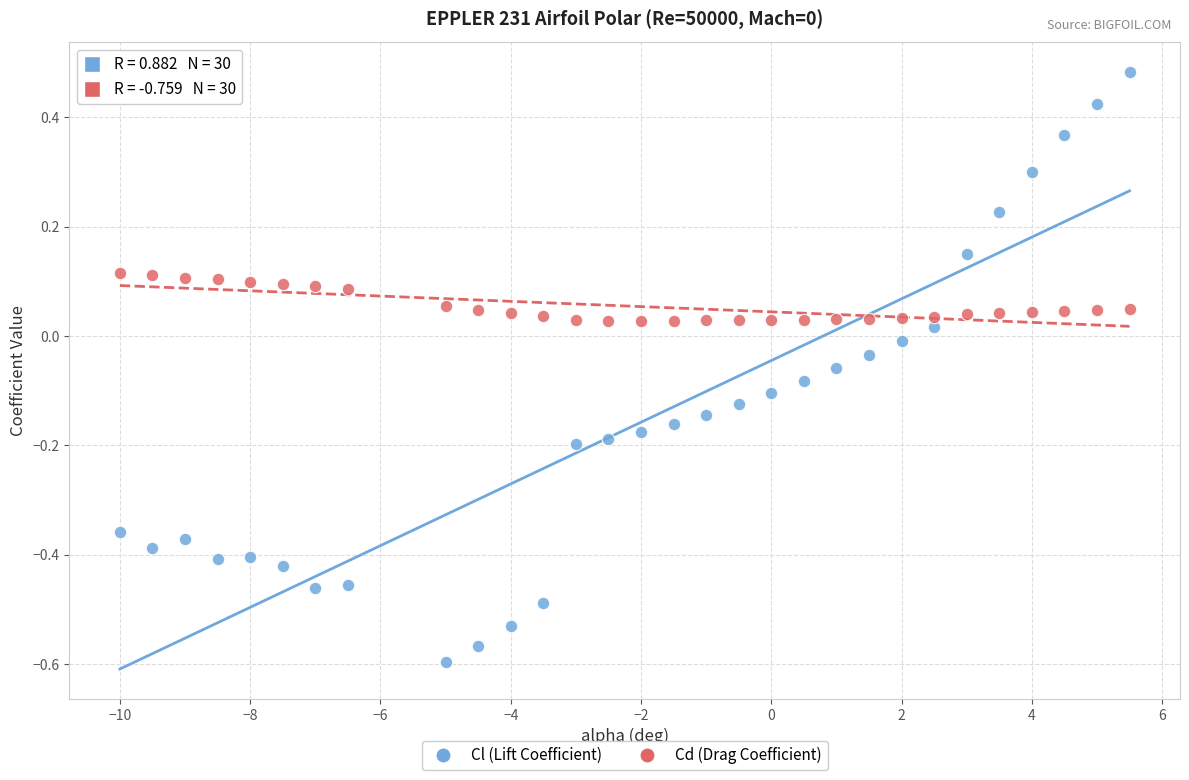

Which series reaches the minimum Y coordinate?

Cl (Lift Coefficient)